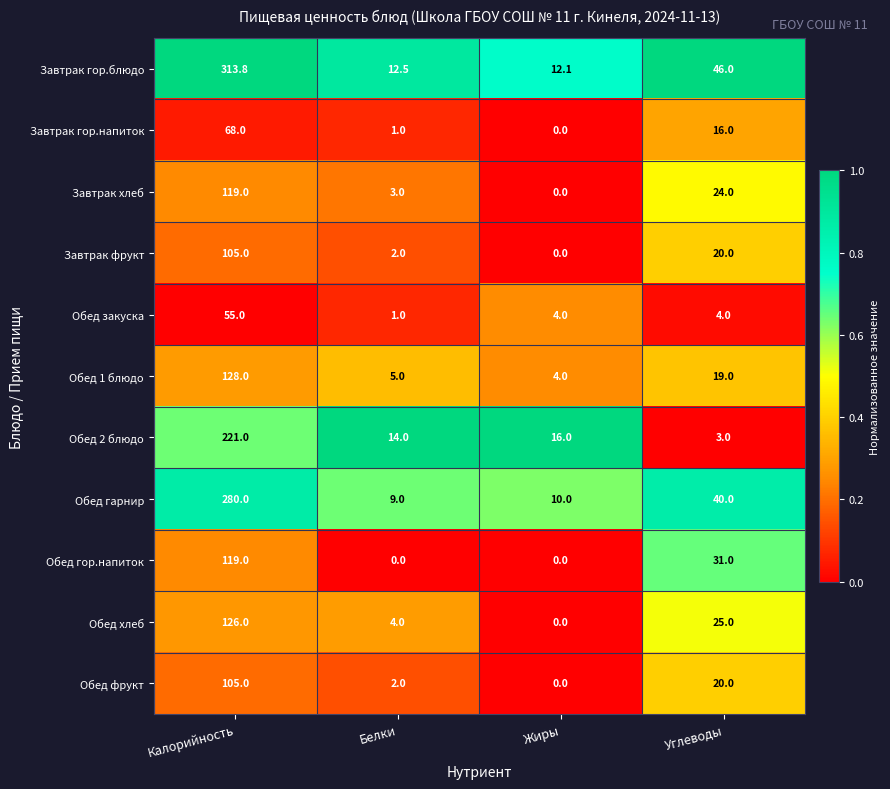

Which series has the widest spread of values?

Завтрак гор.блюдо